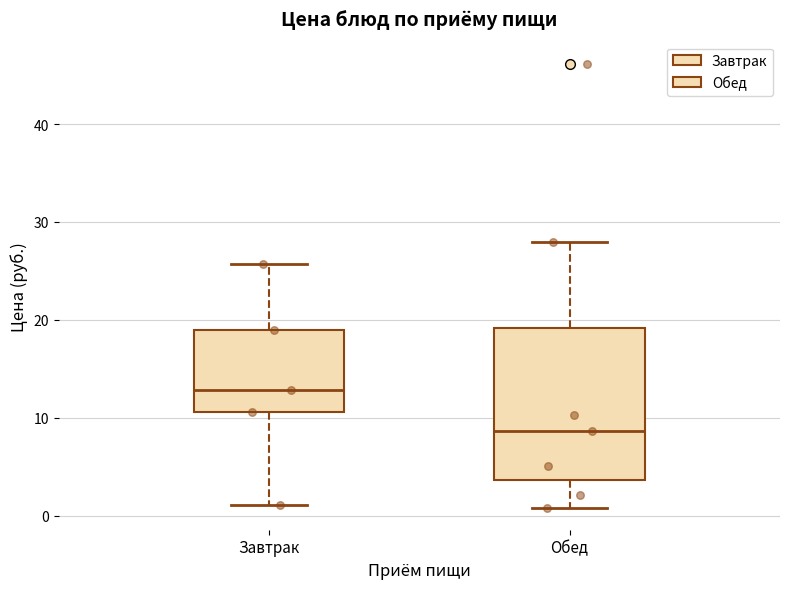

Which box is the tallest, from its lower edge to its upper edge?

Обед